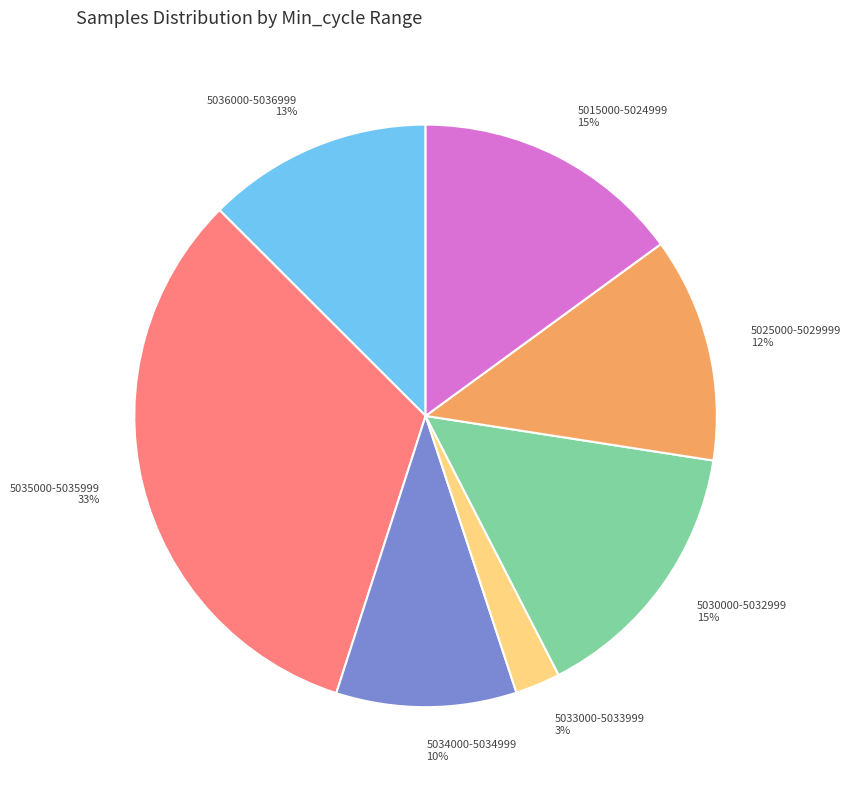

What is the smallest slice in the pie chart?

5033000-5033999